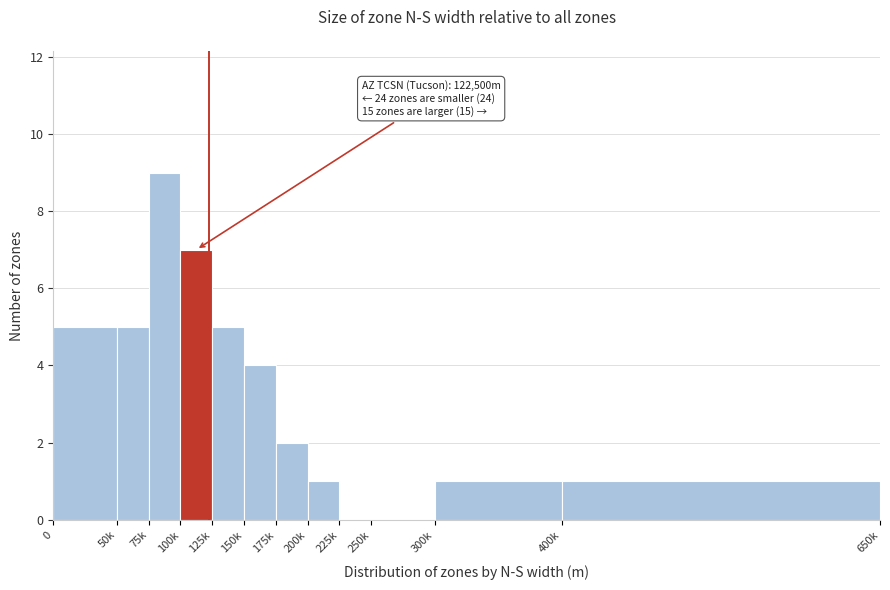

Reading left to right, transcribe all the data shown in this chart.

0=5	50k=5	75k=9	100k=7	125k=5	150k=4	175k=2	200k=1	225k=0	250k=0	300k=1	400k=1